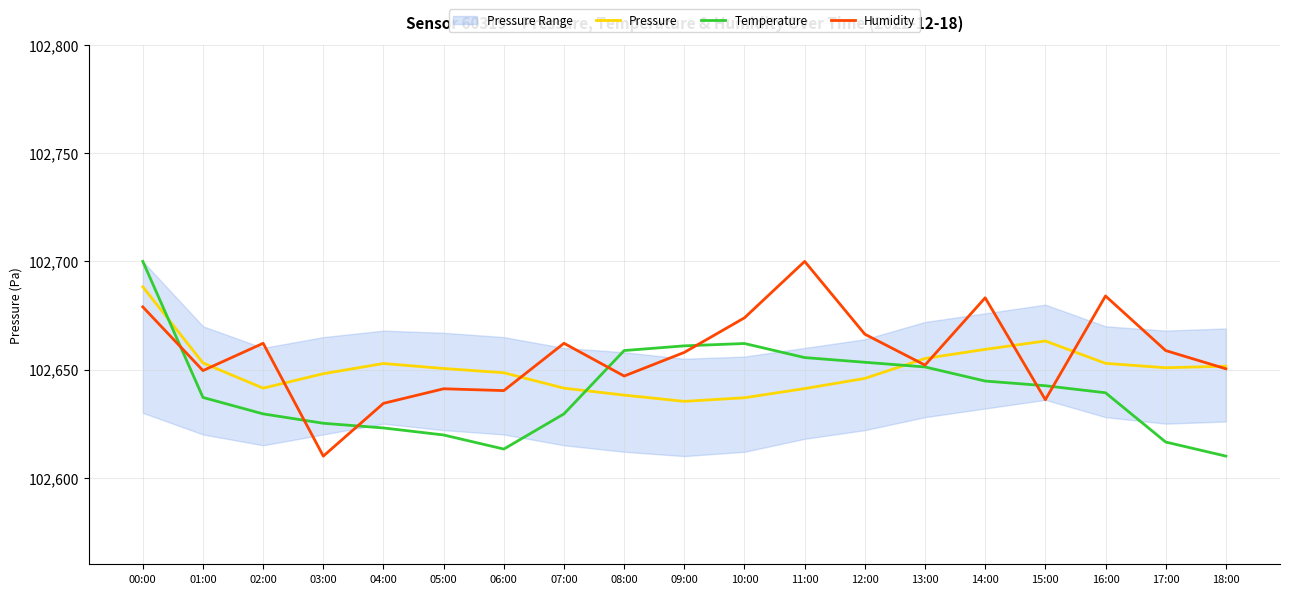

What is the maximum value shown in the chart?

102700.0